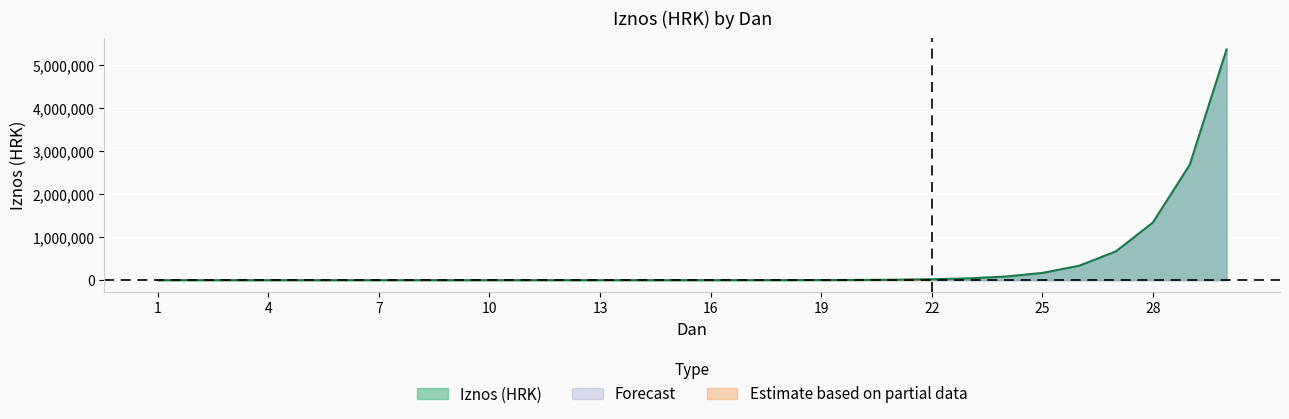

List the labels in order of value, largest first.

30, 29, 28, 27, 26, 25, 24, 23, 22, 21, 20, 19, 18, 17, 16, 15, 14, 13, 12, 11, 10, 9, 8, 7, 6, 5, 4, 3, 2, 1